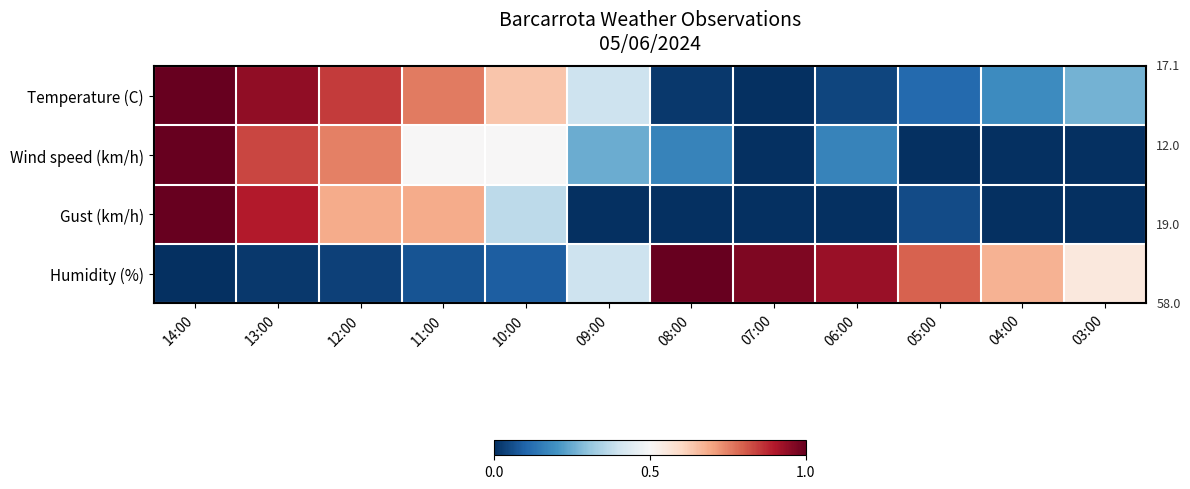

What is the difference between the highest and lowest values at 14:00?

1.0